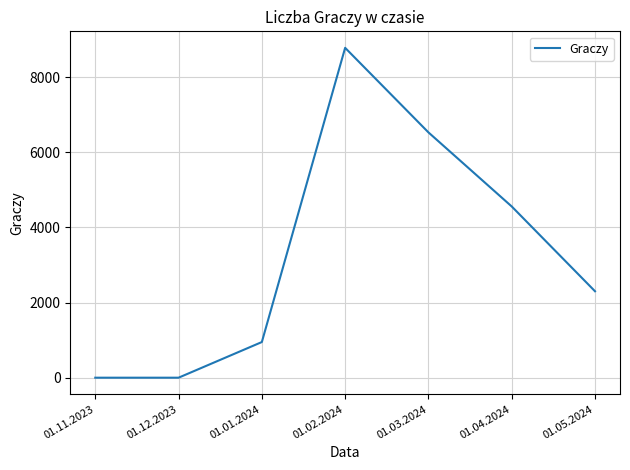

The chart shows a value of 949 at 01.01.2024. True or false?

True